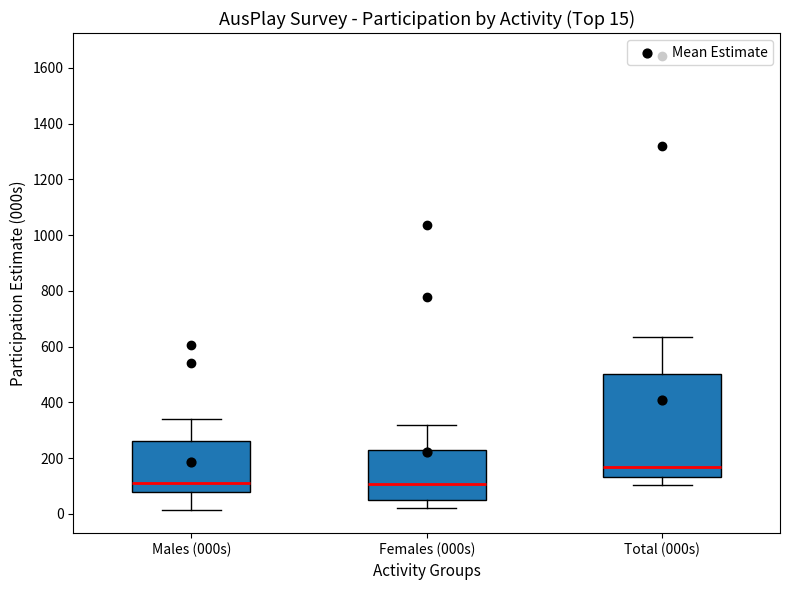

Comparing the boxes themselves (not the whiskers), which one is the tallest?

Total (000s)